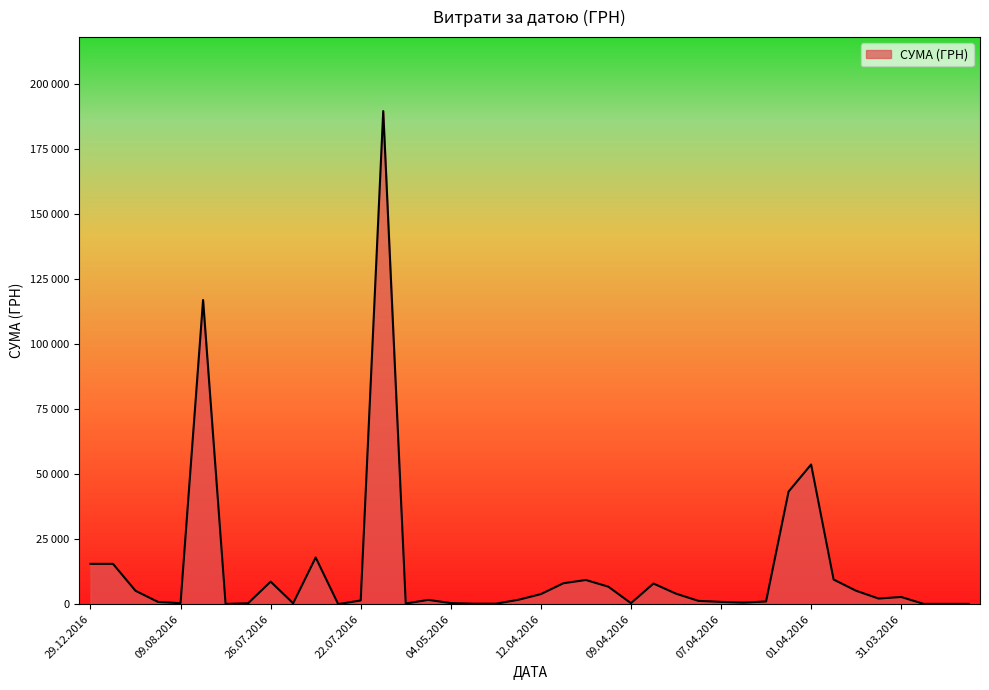

What is the label of the 37th point from the right?

22.08.2016